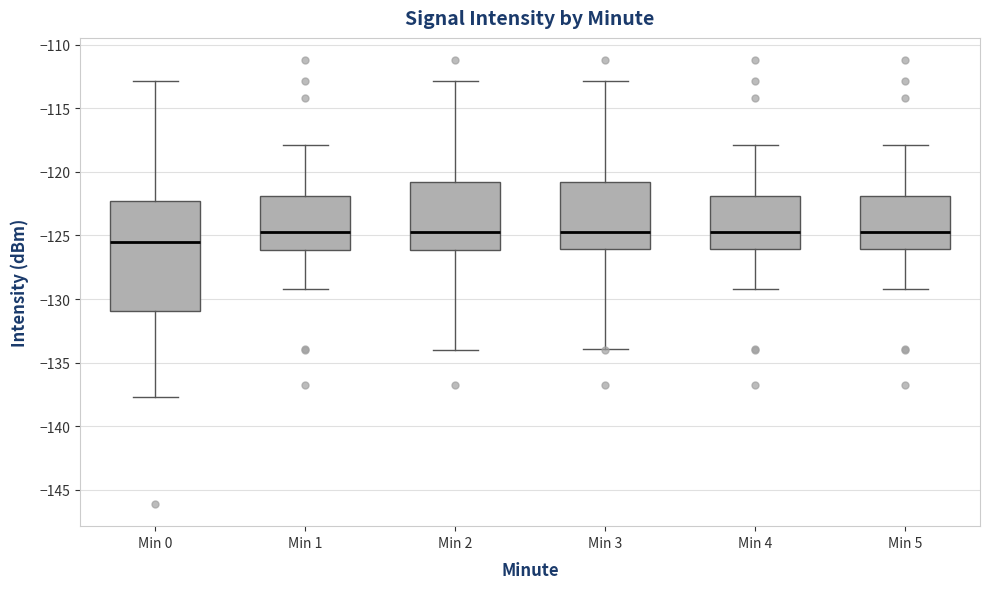

Which box has the lowest median line?

Min 0